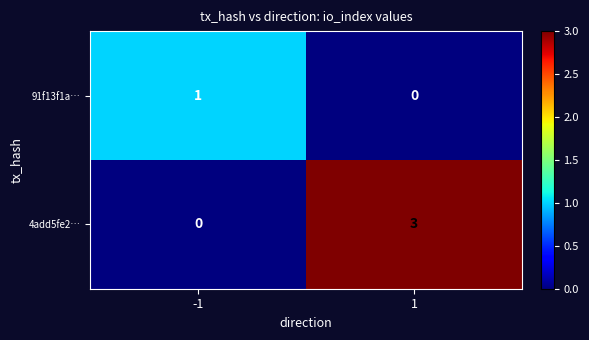

True or false: 91f13f1a… has a value of 0 at 1.

True